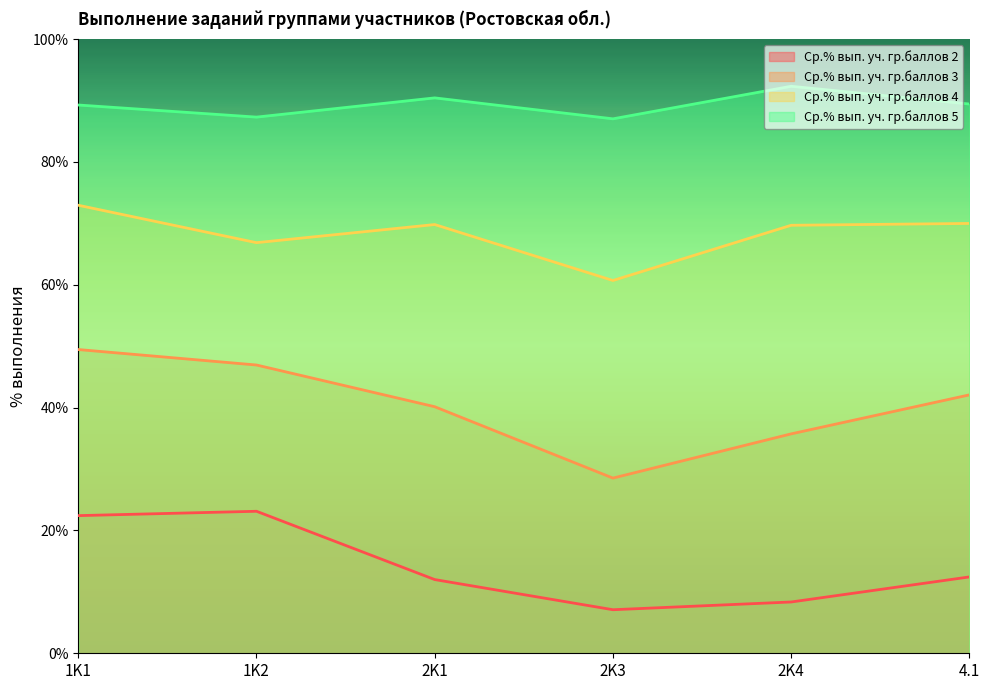

Where is the first local maximum for Ср.% вып. уч. гр.баллов 5?

2K1